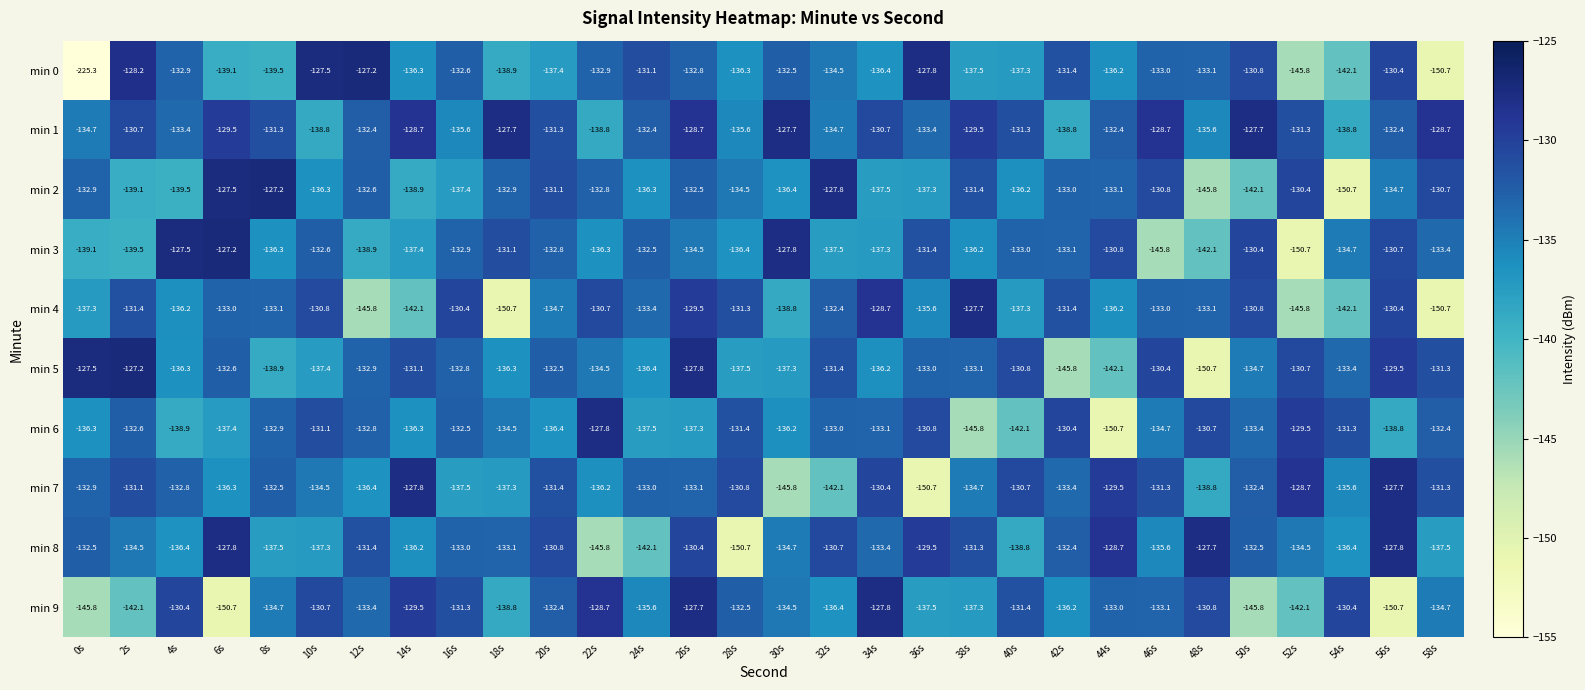

The min 9 series shows -57.7 at 0s. True or false?

False